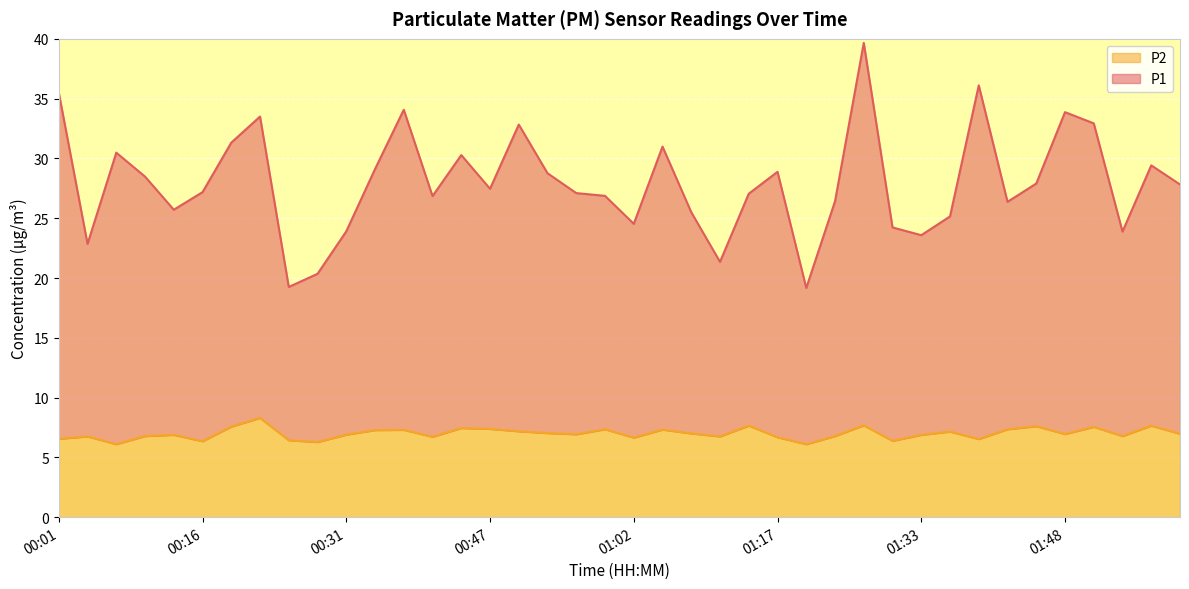

Which category has the lowest value in the P2 series?

00:07